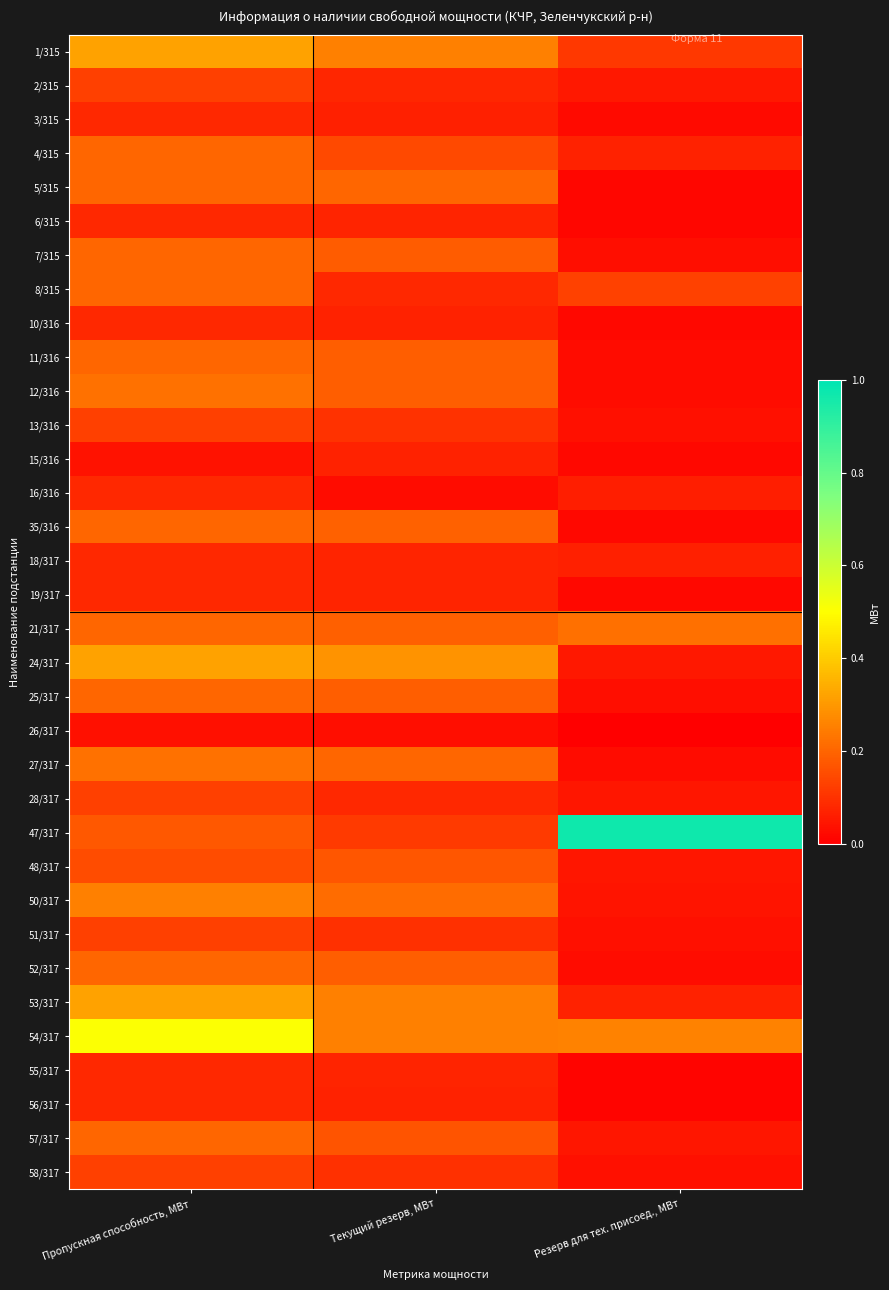

List the series in order of their peak value, lowest first.

26/317, 15/316, 3/315, 6/315, 10/316, 16/316, 18/317, 19/317, 55/317, 56/317, 2/315, 13/316, 28/317, 51/317, 58/317, 48/317, 4/315, 5/315, 7/315, 8/315, 11/316, 35/316, 25/317, 52/317, 57/317, 21/317, 12/316, 27/317, 50/317, 1/315, 24/317, 53/317, 54/317, 47/317